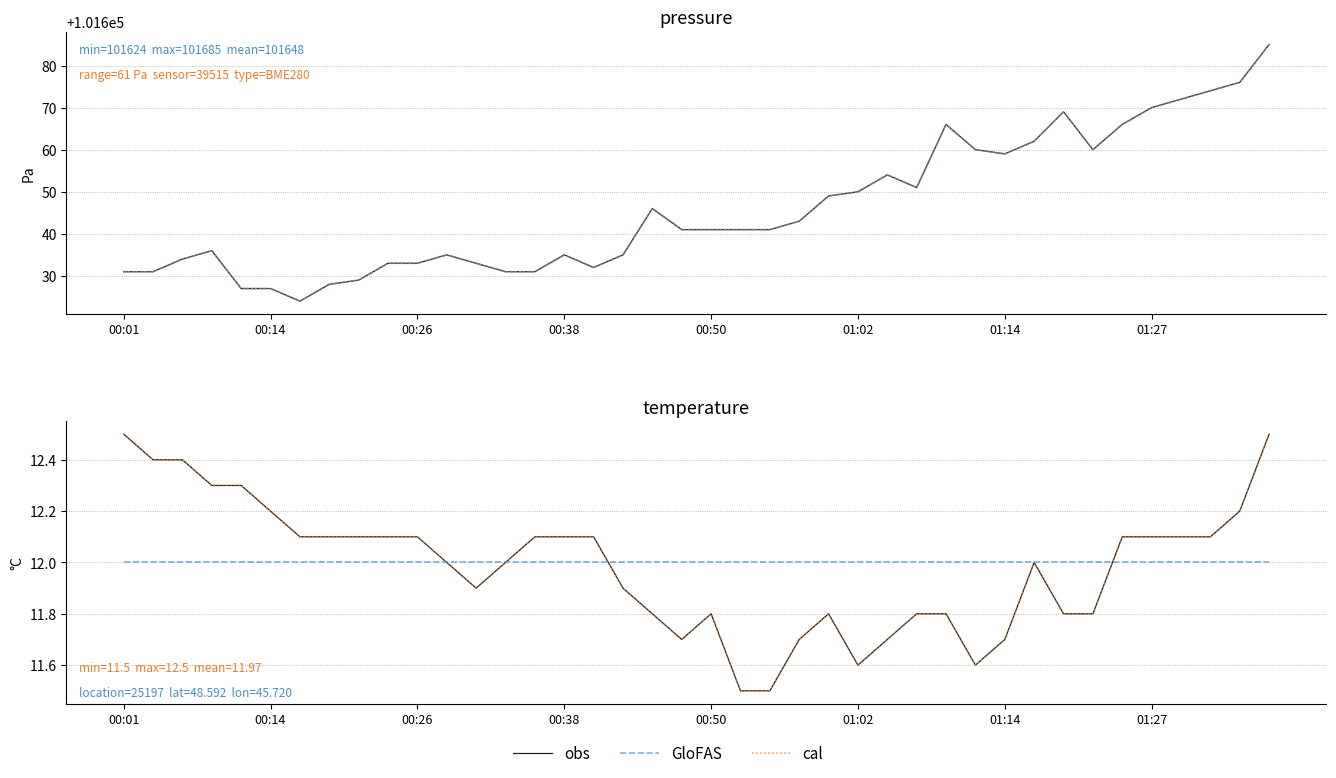

Where do GloFAS and obs first cross each other?

16 and 17